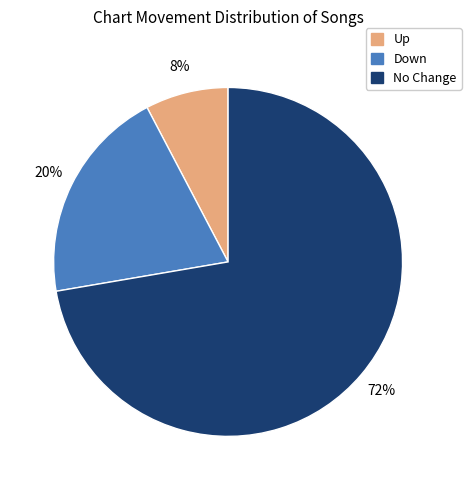

To the nearest percent, what portion does Down represent?

20%